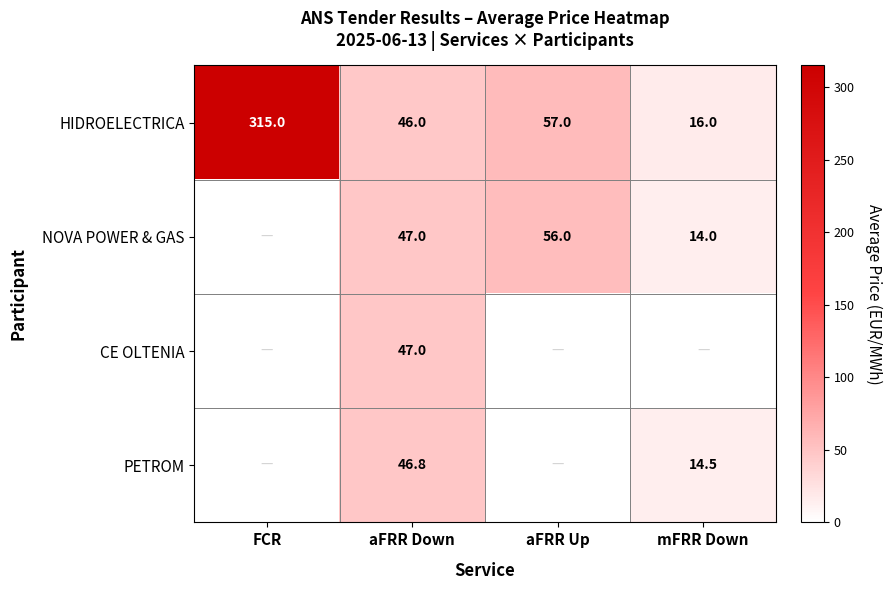

What is the sum of the HIDROELECTRICA values at FCR and mFRR Down?

331.0